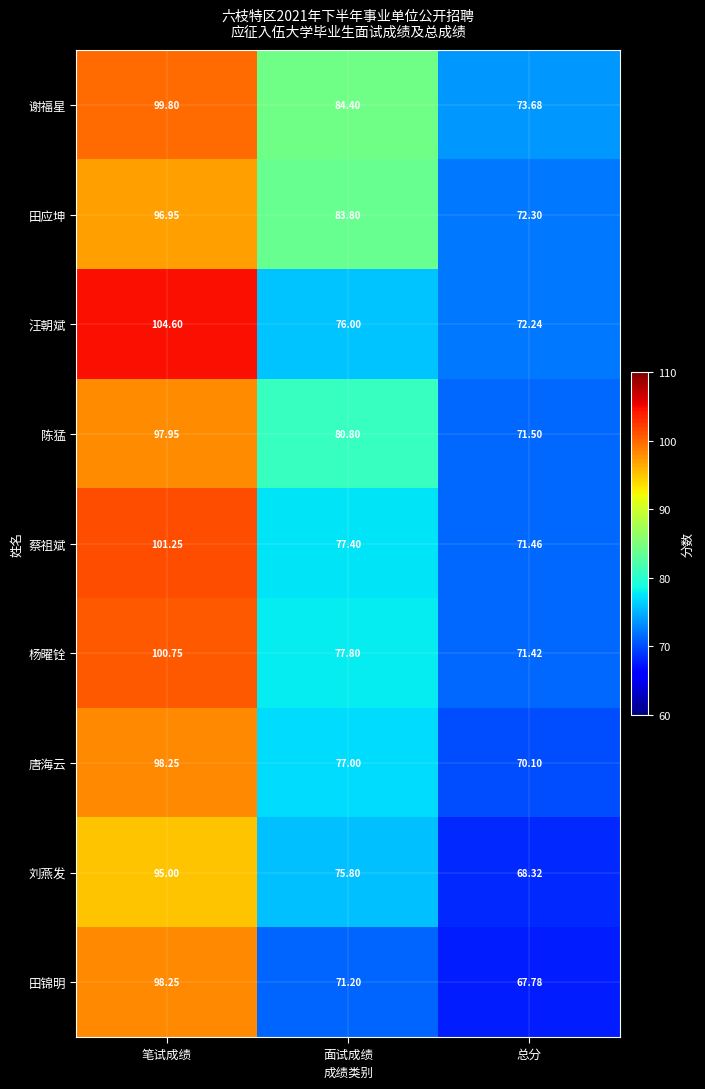

Rank the categories by 谢福星 value from lowest to highest.

总分, 面试成绩, 笔试成绩